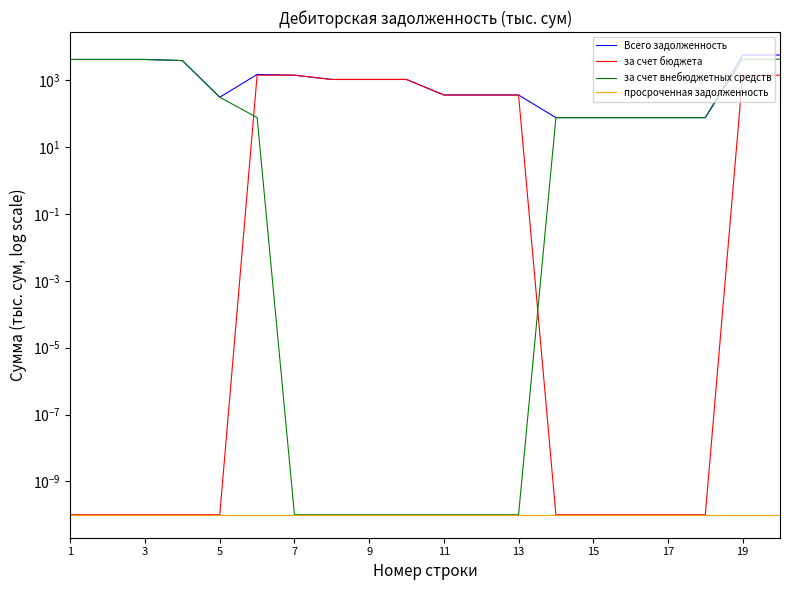

Between 15 and 17, which series saw the biggest shift?

Всего задолженность